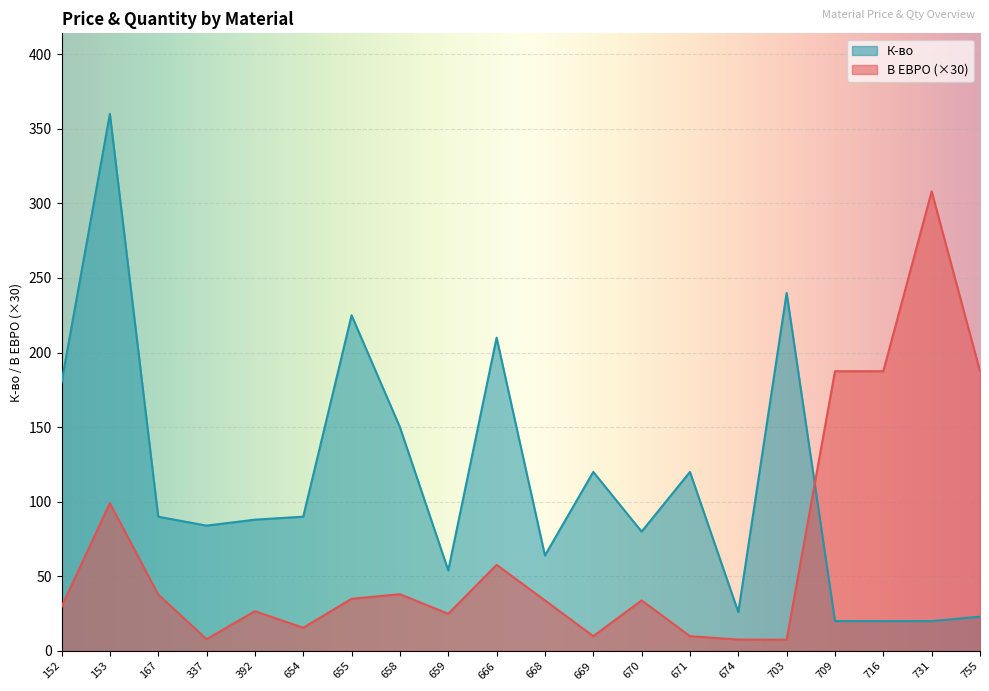

What is the difference between the В ЕВРО values at 658 and 716?

149.5